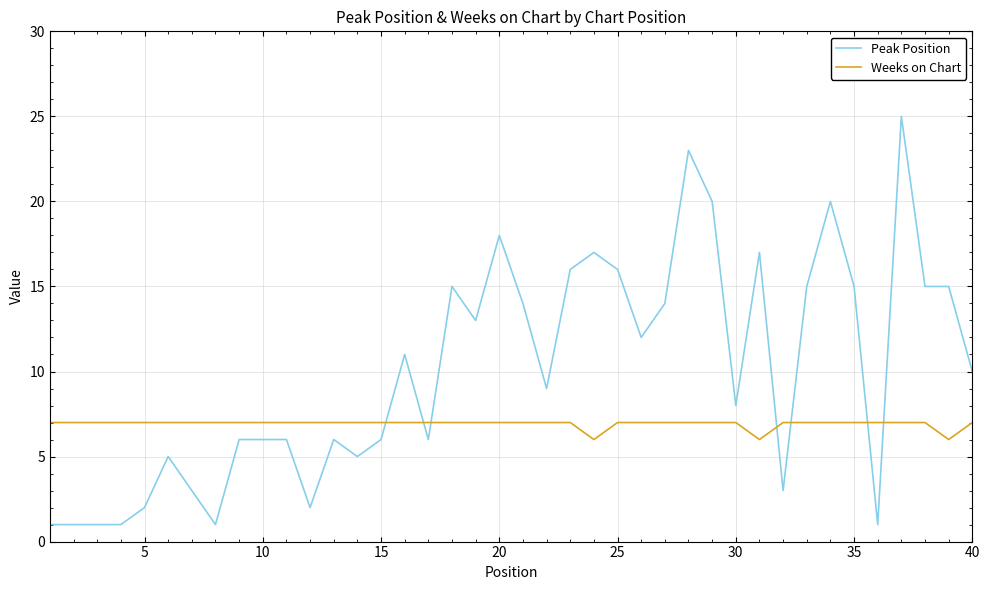

How many categories are shown in the chart?

40